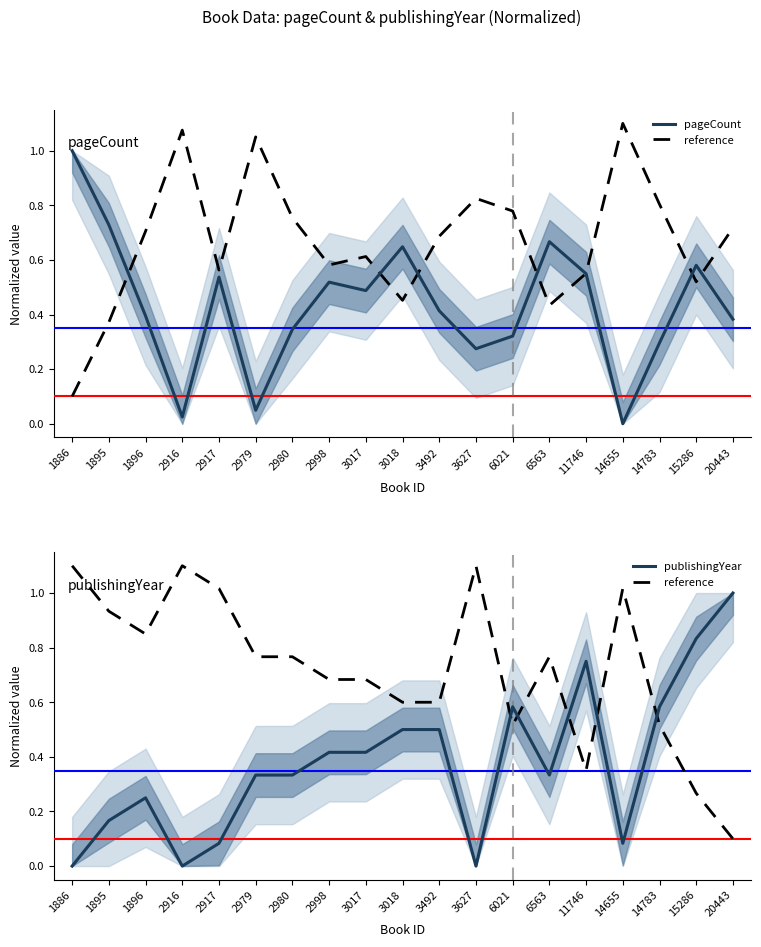

What is the difference between the maximum and minimum values in the pageCount series?

1.0